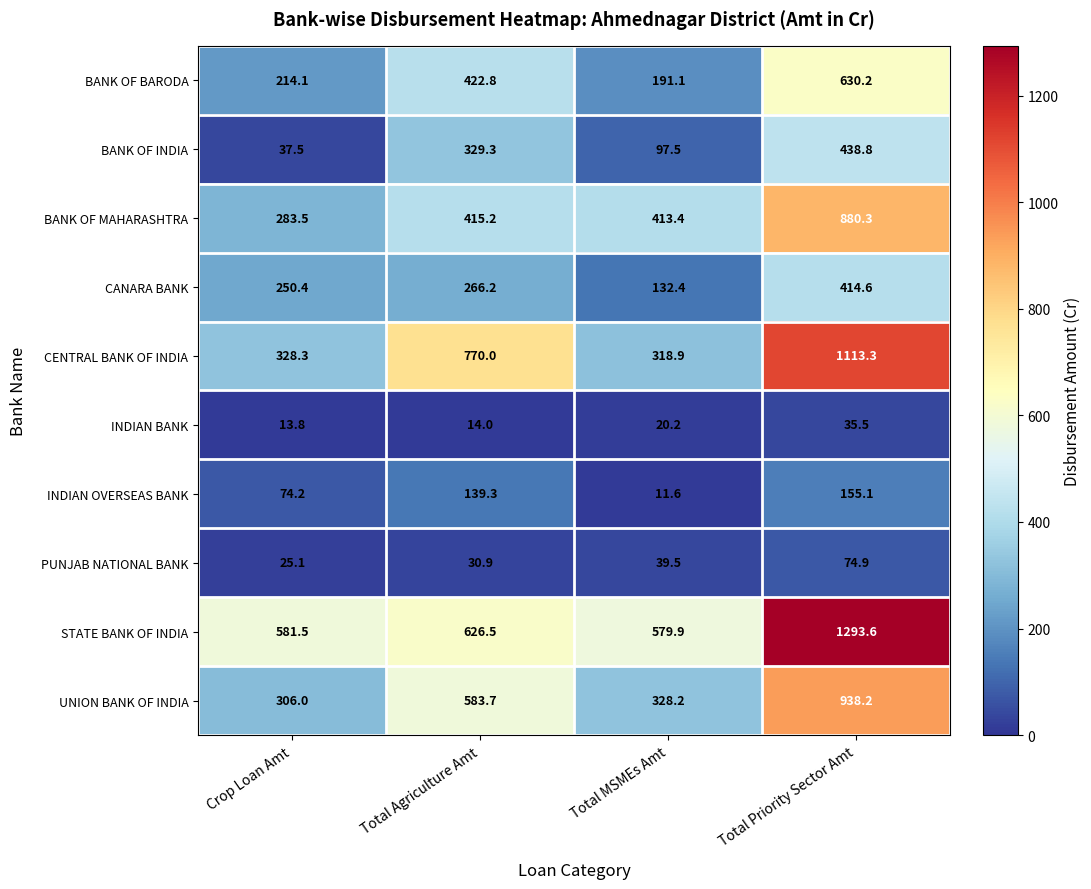

True or false: UNION BANK OF INDIA has a value of 552.1 at Total MSMEs Amt.

False